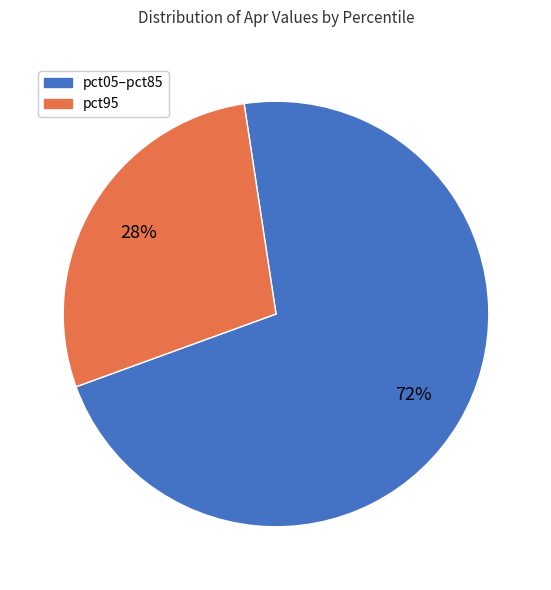

To the nearest percent, what is the difference between the largest and smallest slice percentages?

44%